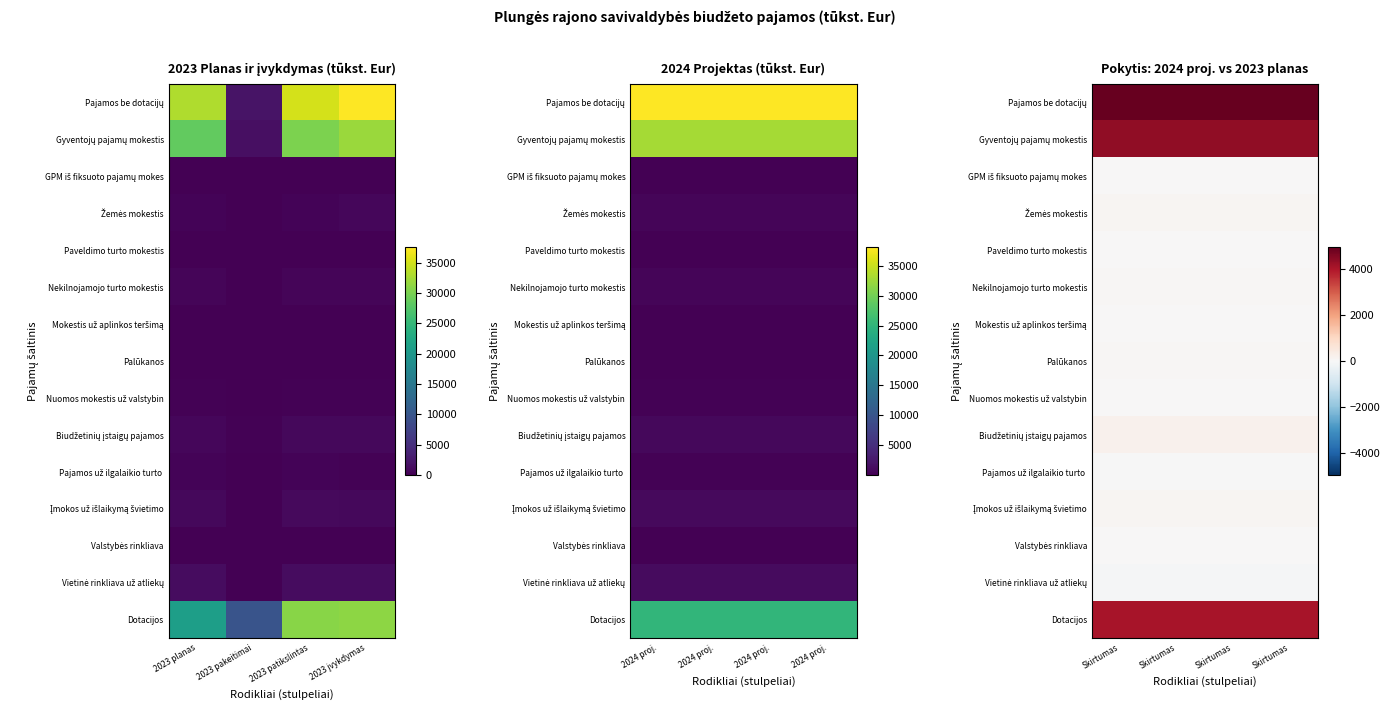

What is the minimum value shown in the chart?

-60.0